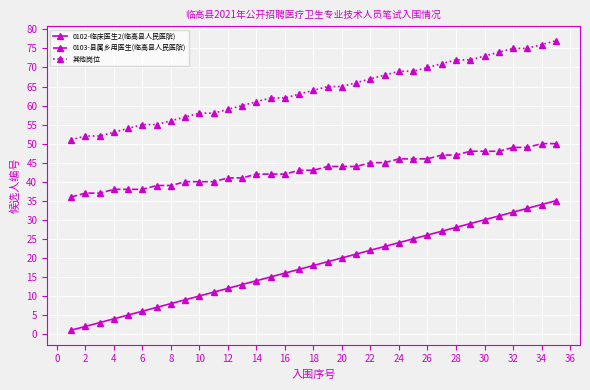

How many categories are shown in the chart?

35